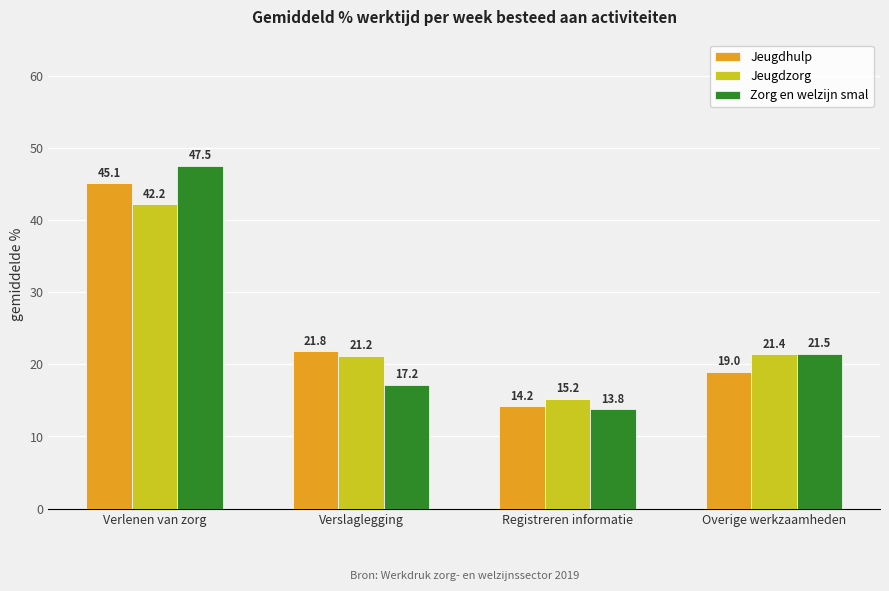

What is the average value of the Jeugdzorg series?

25.0